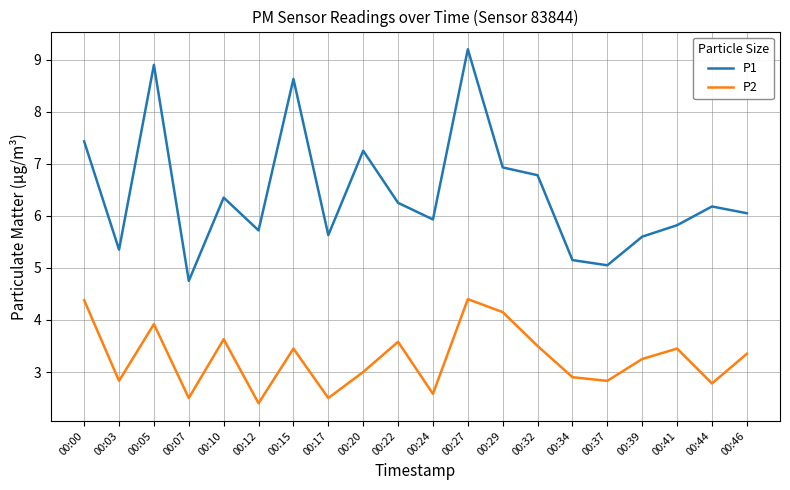

How many distinct data groups are displayed?

2